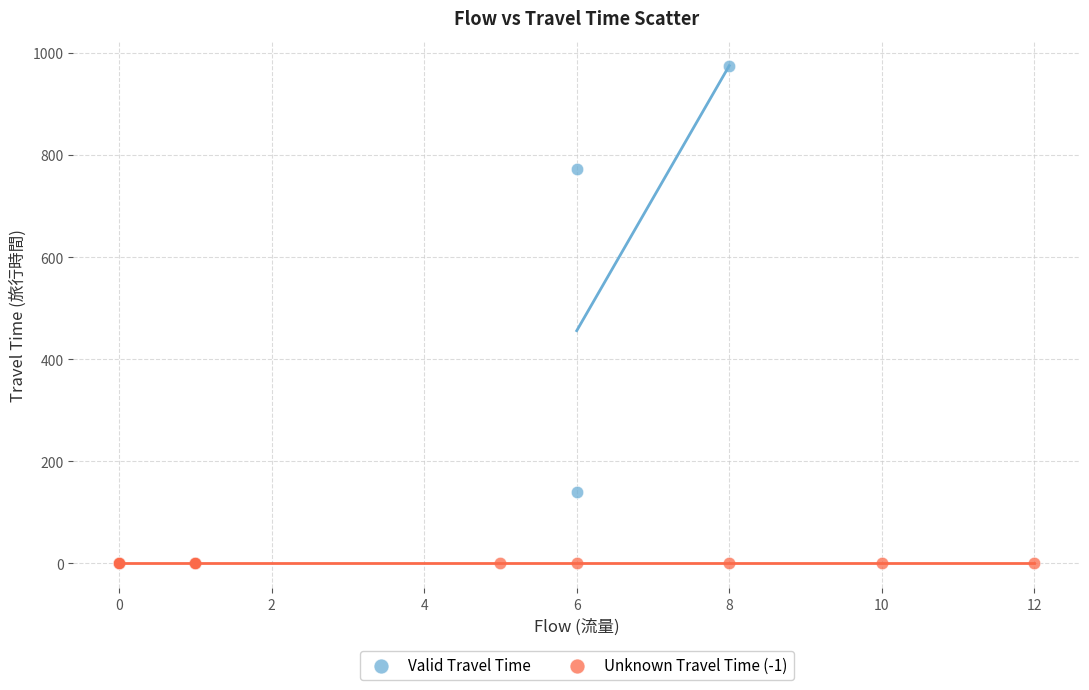

What are all the series names shown in the legend?

Valid Travel Time, Unknown Travel Time (-1)